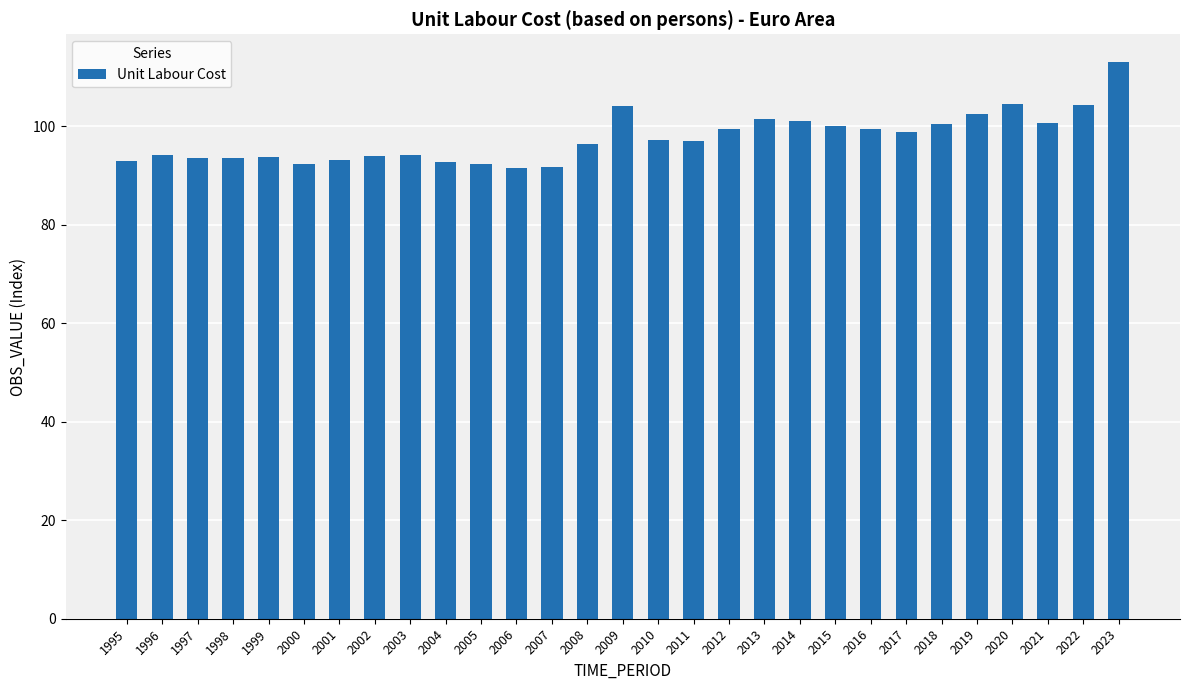

True or false: the data shows 40.0 at 2008.

False